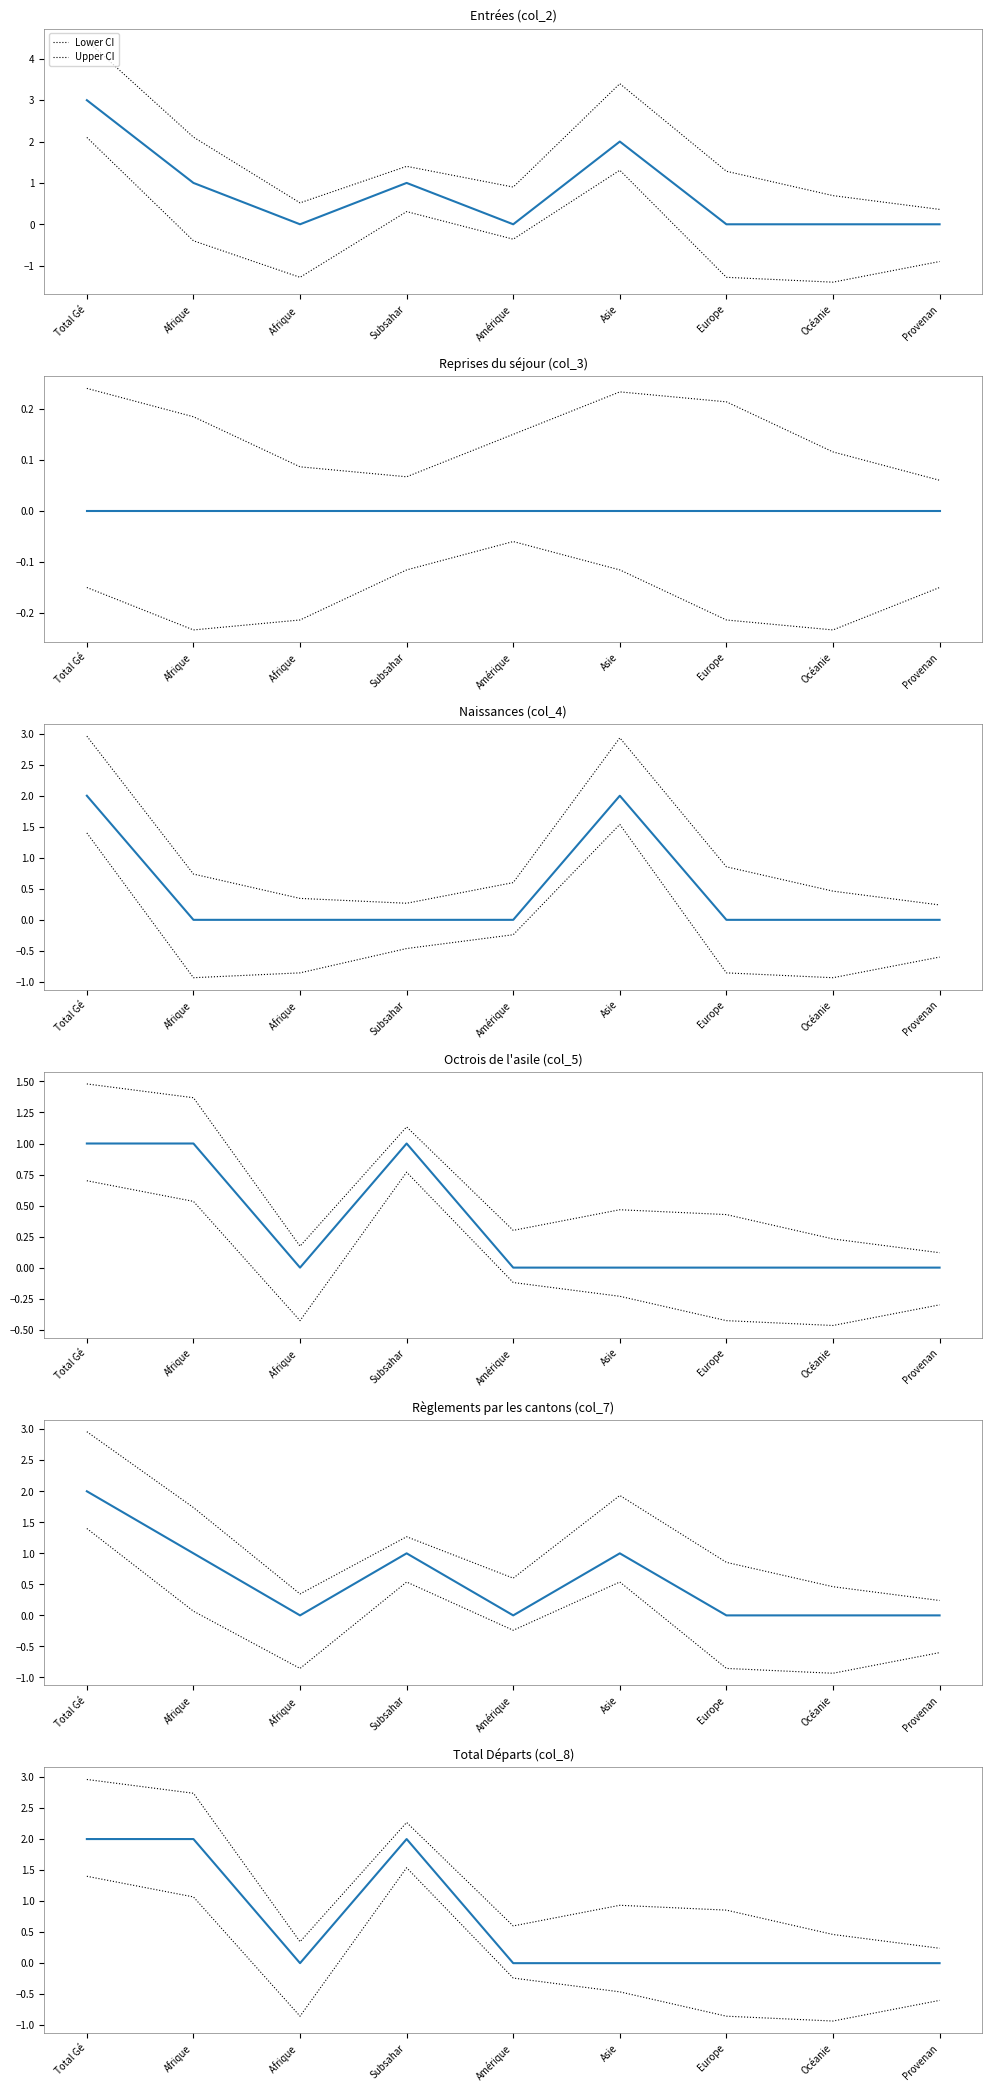

What is the total value across all series at Asie?

5